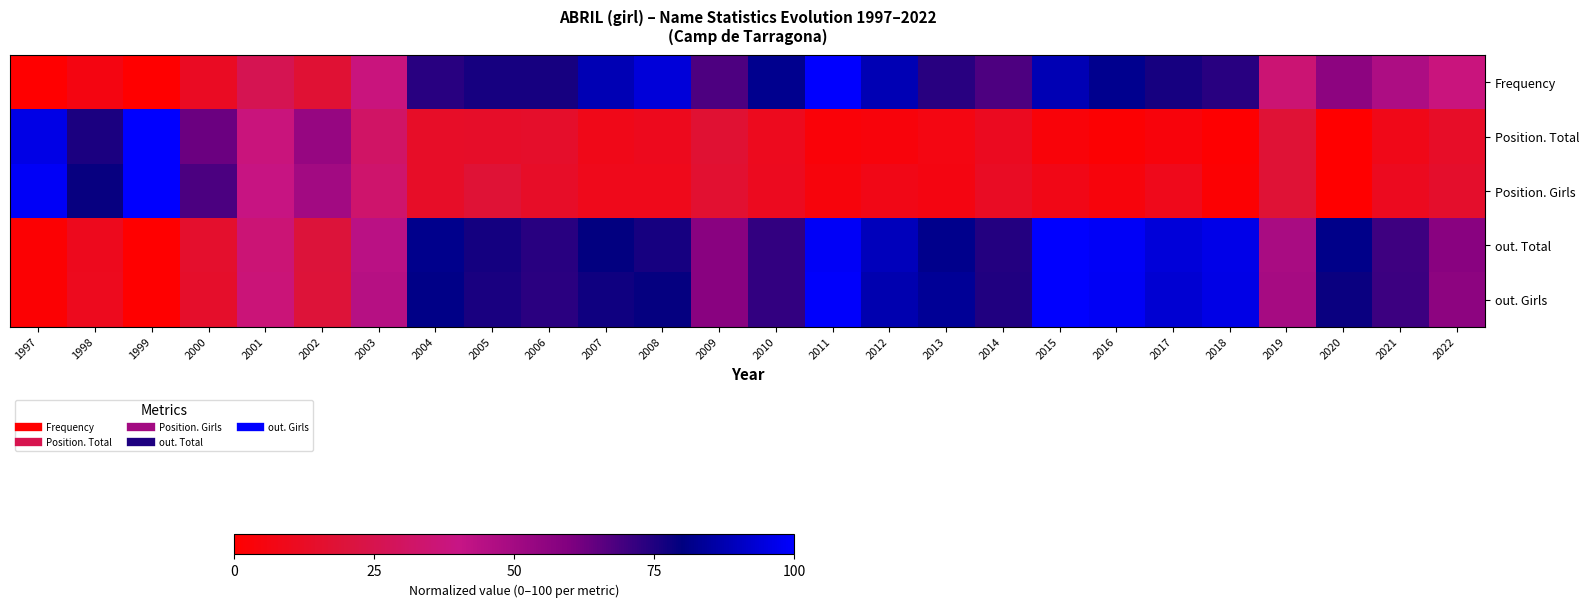

What is the difference between the highest and lowest values at 2015?

96.5